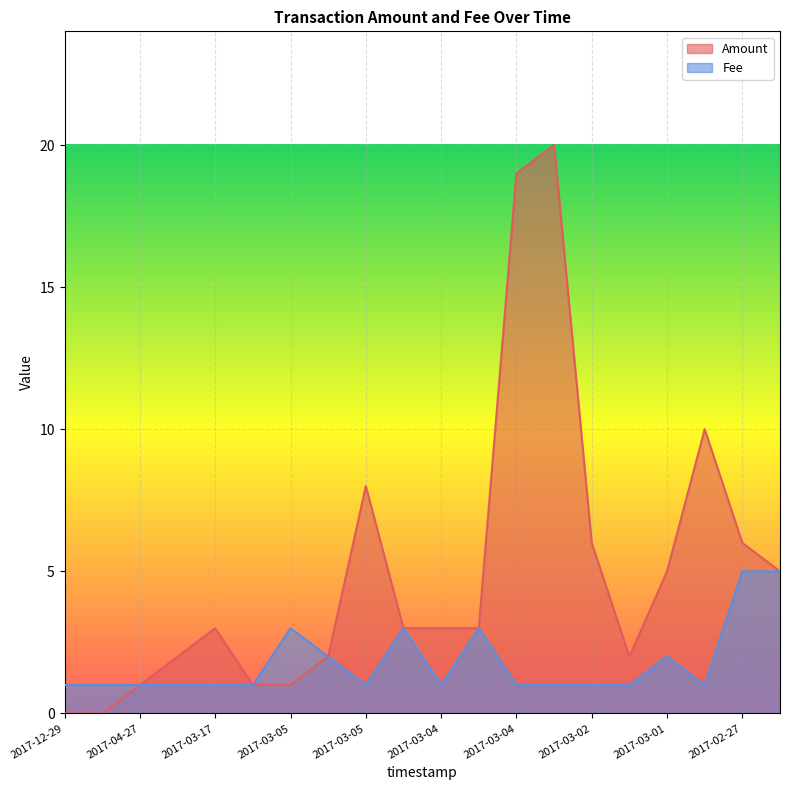

At which category does Amount reach its first local peak?

2017-03-17